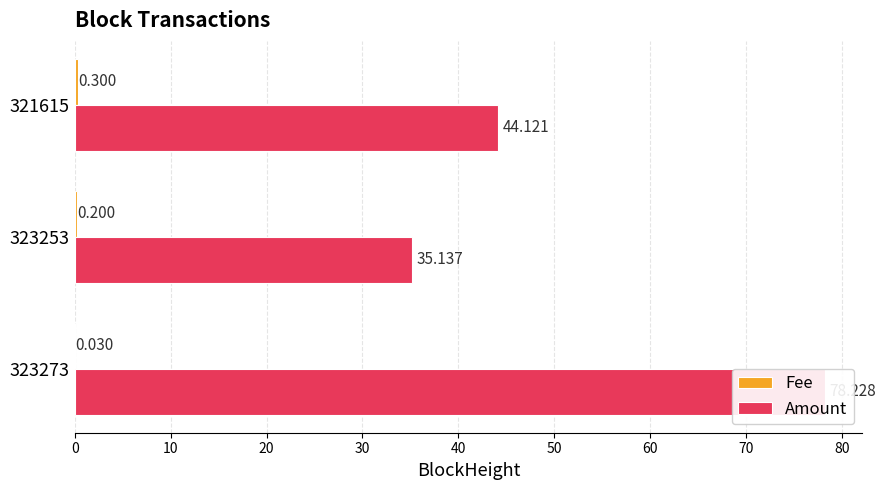

What is the sum of all Fee values?

0.5